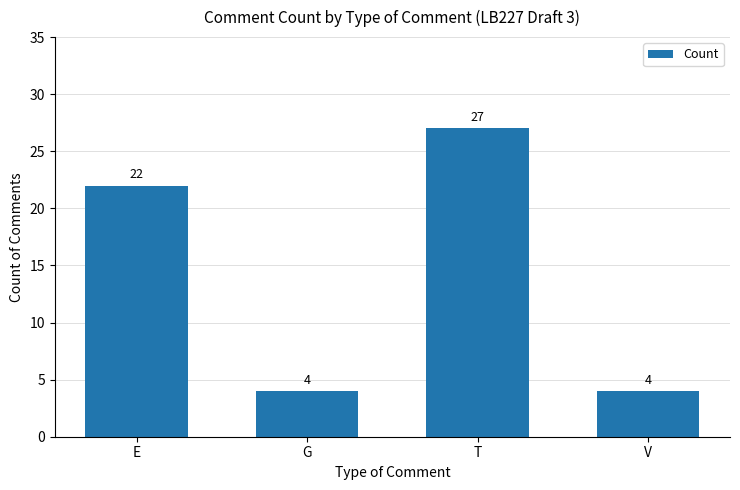

How many bars are there in total?

4